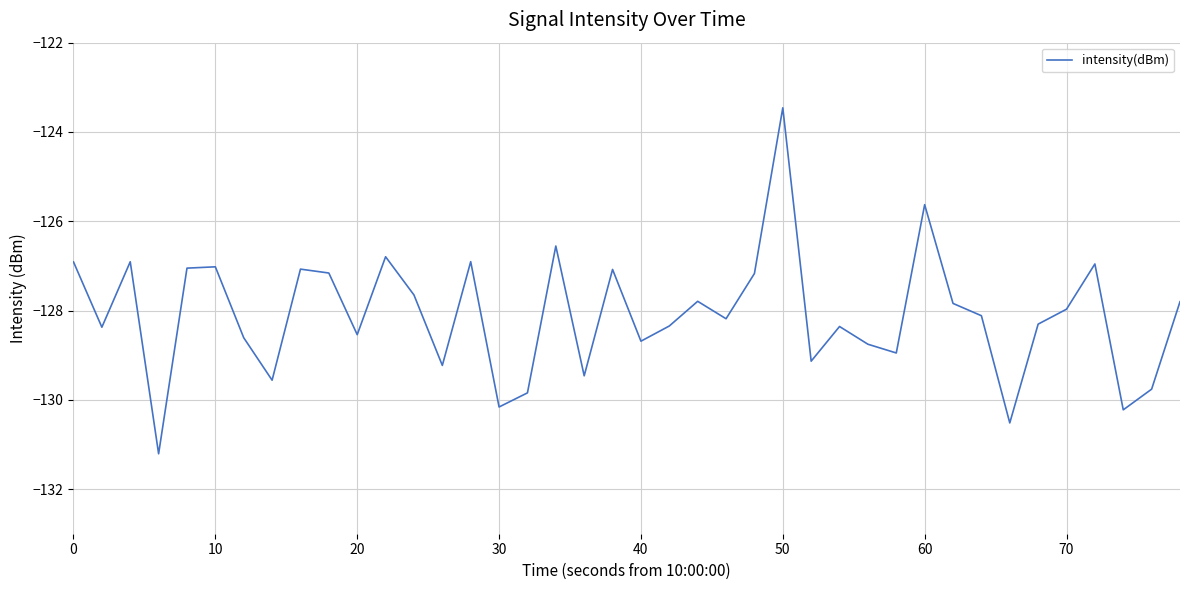

What is the maximum value shown in the chart?

-123.5